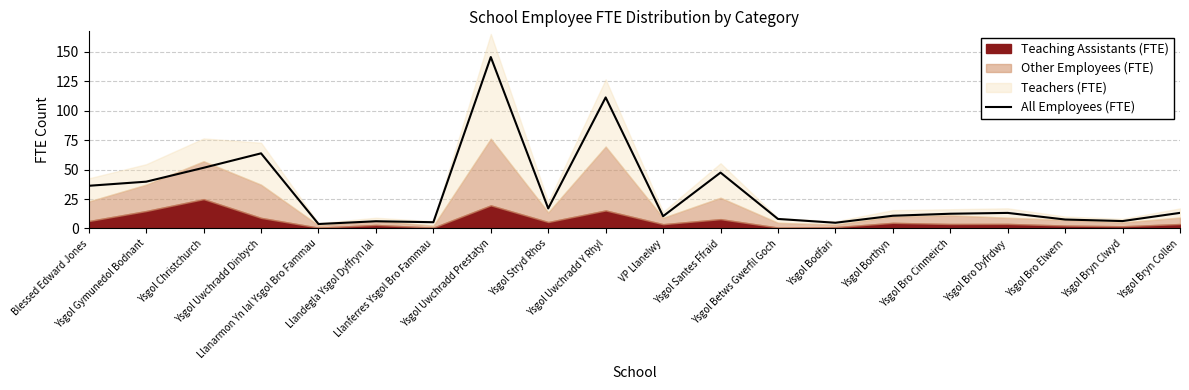

List the labels in order of value, smallest first.

Llanarmon Yn Ial Ysgol Bro Fammau, Ysgol Bodfari, Llanferres Ysgol Bro Fammau, Llandegla Ysgol Dyffryn Ial, Ysgol Bryn Clwyd, Ysgol Bro Elwern, Ysgol Betws Gwerfil Goch, VP Llanelwy, Ysgol Borthyn, Ysgol Bro Cinmeirch, Ysgol Bro Dyfrdwy, Ysgol Bryn Collen, Ysgol Stryd Rhos, Blessed Edward Jones, Ysgol Gymunedol Bodnant, Ysgol Santes Ffraid, Ysgol Christchurch, Ysgol Uwchradd Dinbych, Ysgol Uwchradd Y Rhyl, Ysgol Uwchradd Prestatyn